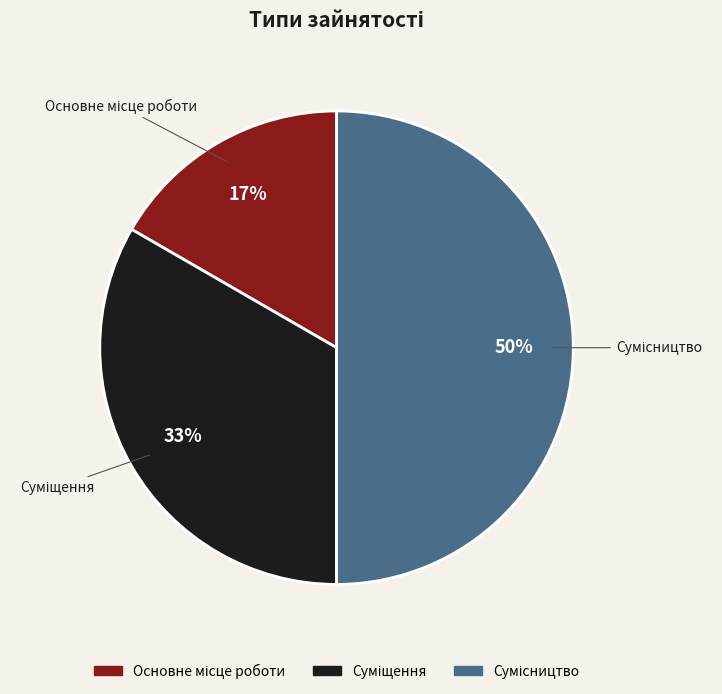

To the nearest percent, what is the difference between the largest and smallest slice percentages?

33%